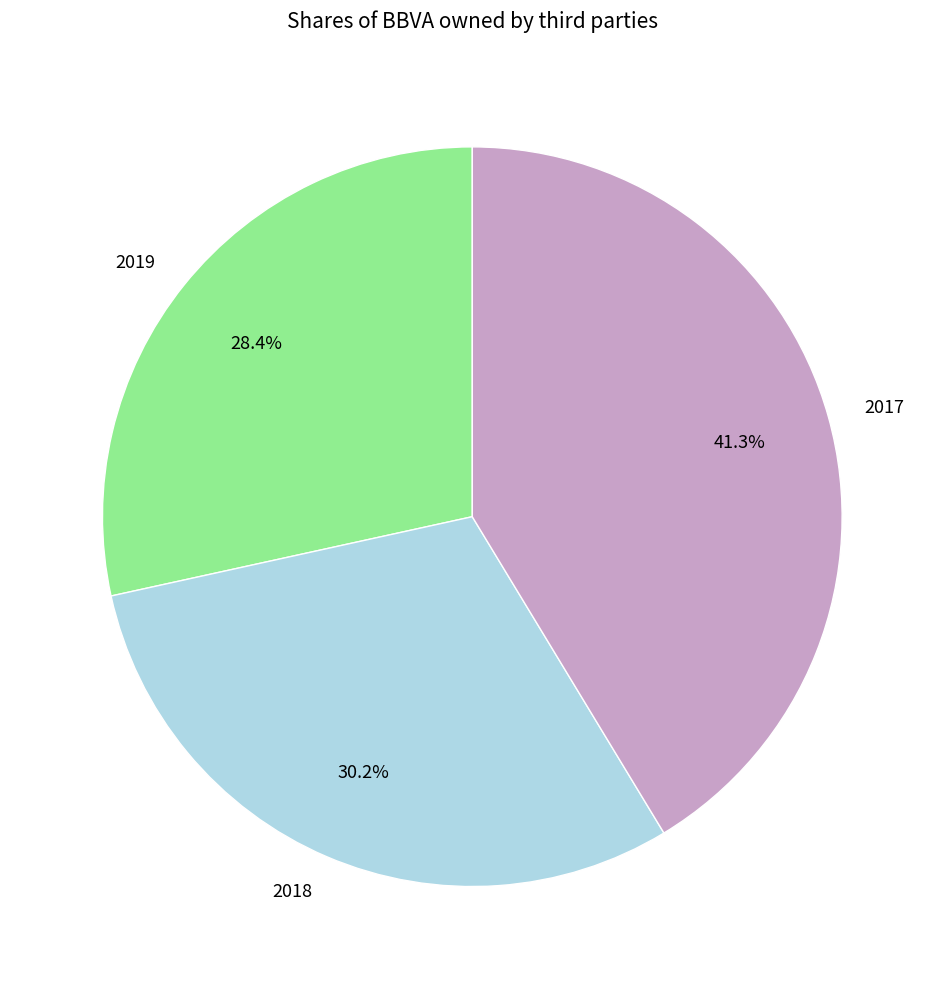

What is the ratio of the value at 2018 to the value at 2019?

1.1